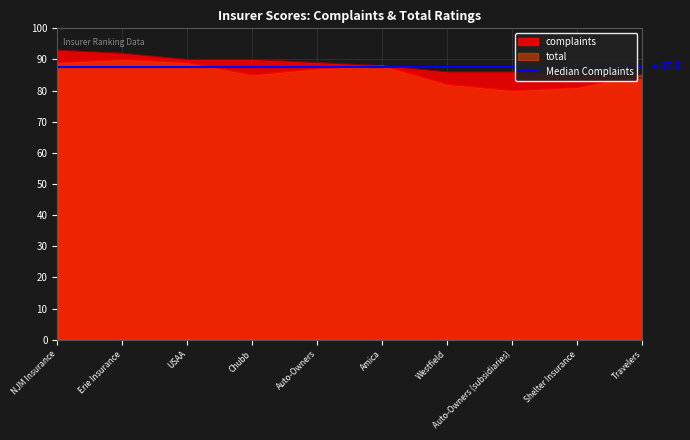

True or false: complaints has a value of 86 at Auto-Owners (subsidiaries).

True